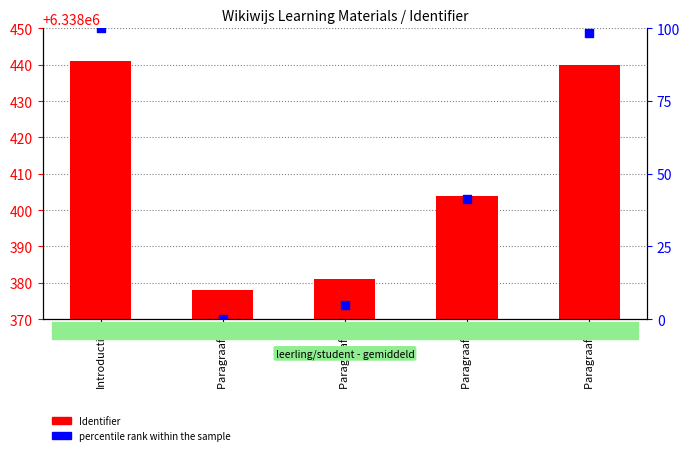

Which series has the largest Y range (max minus min)?

percentile rank within the sample